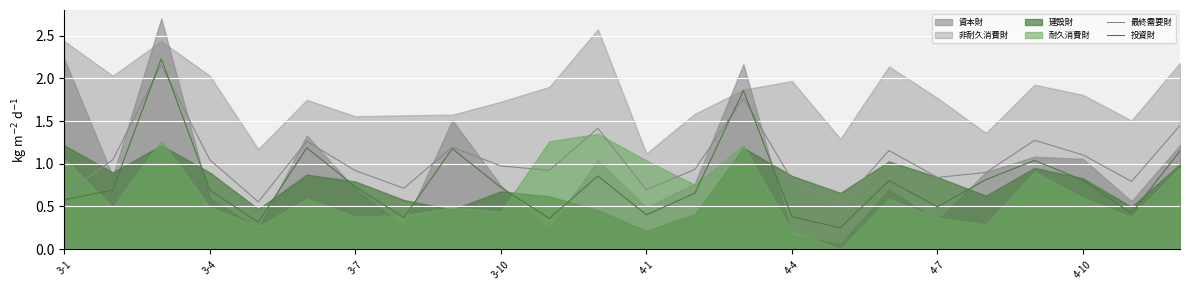

Does the chart display data point markers on the line(s)?

No